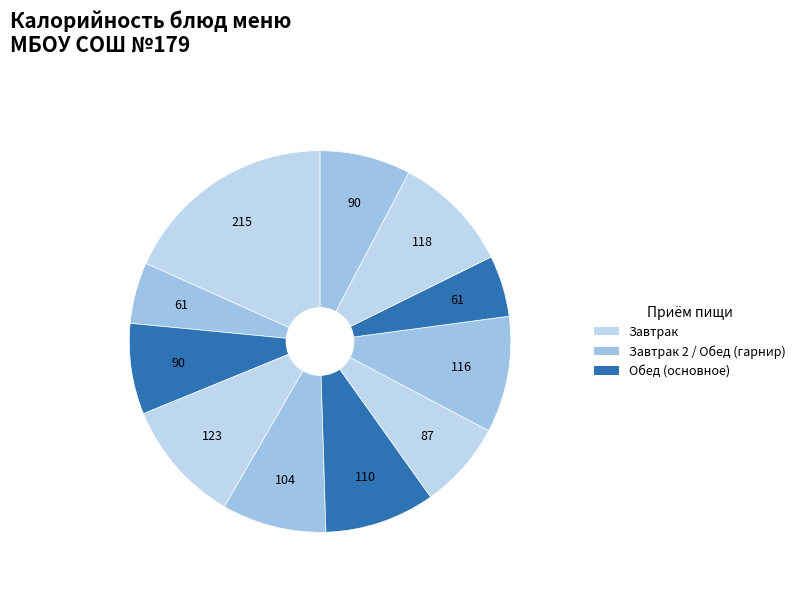

Rank the categories by value from highest to lowest.

Каша манная молочная жидкая, Бутерброд с сыром, Пшеничный в/с, Макаронные изделия отварные, Картофельное пюре, Тефтели рыбные с соусом, Ржано-пшеничный (завтрак), Ржано-пшеничный (обед), Запеканка из печени с соусом, Чай с лимоном, Компот из свежих яблок